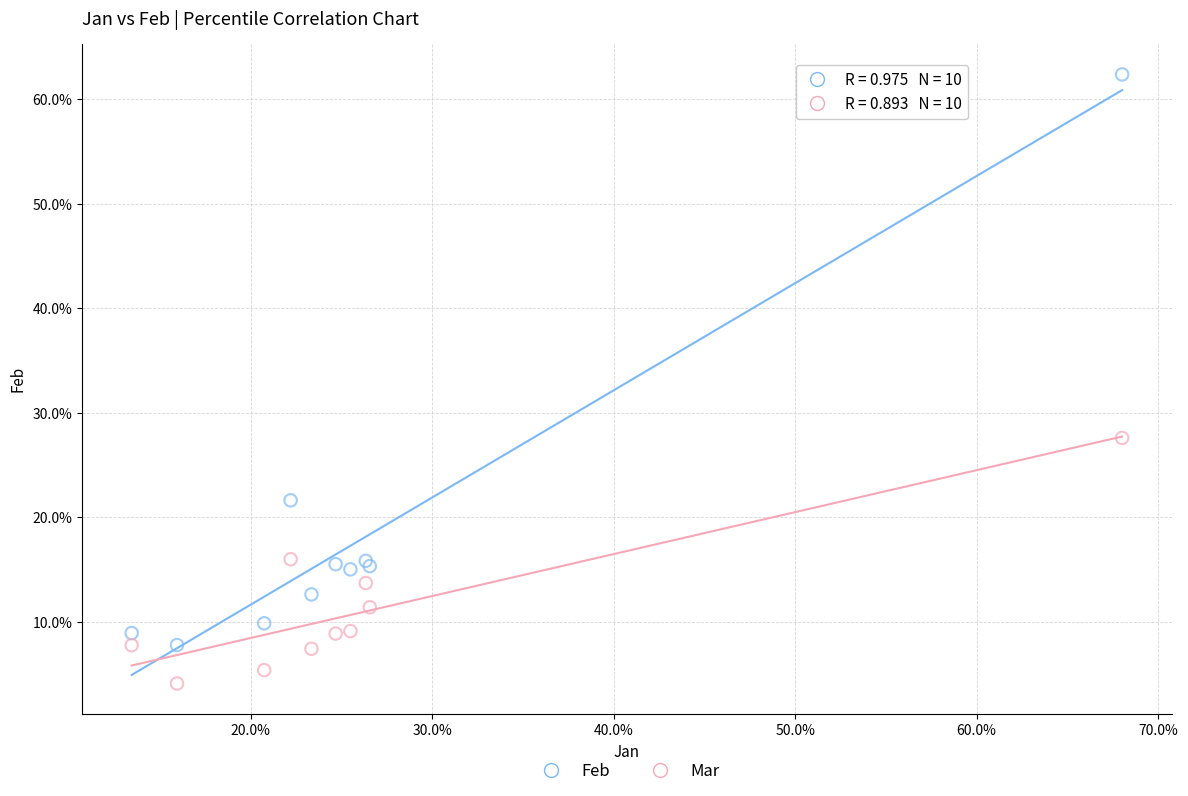

What are all the series names shown in the legend?

Feb, Mar